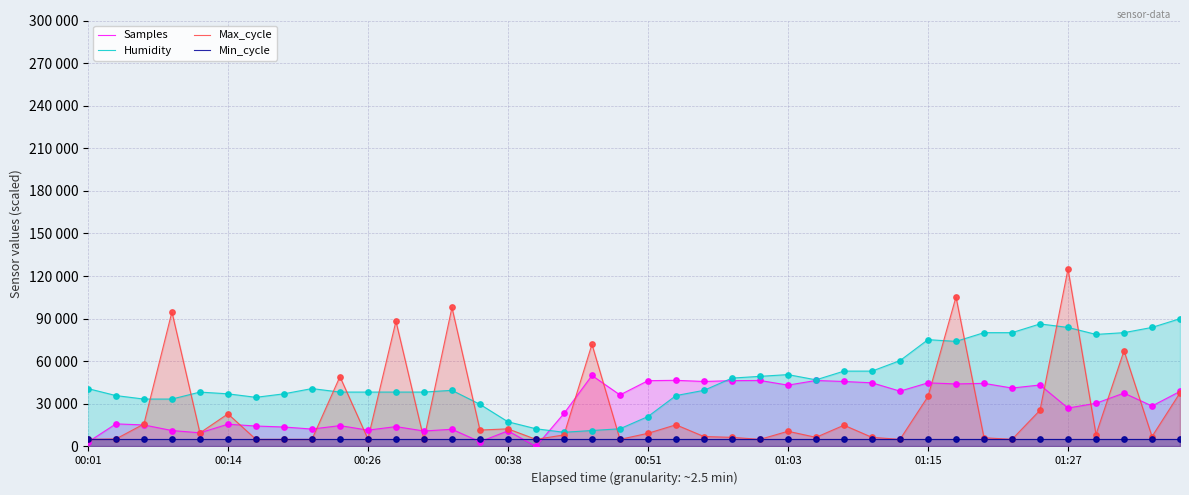

Which series reaches the maximum Y coordinate?

Max_cycle